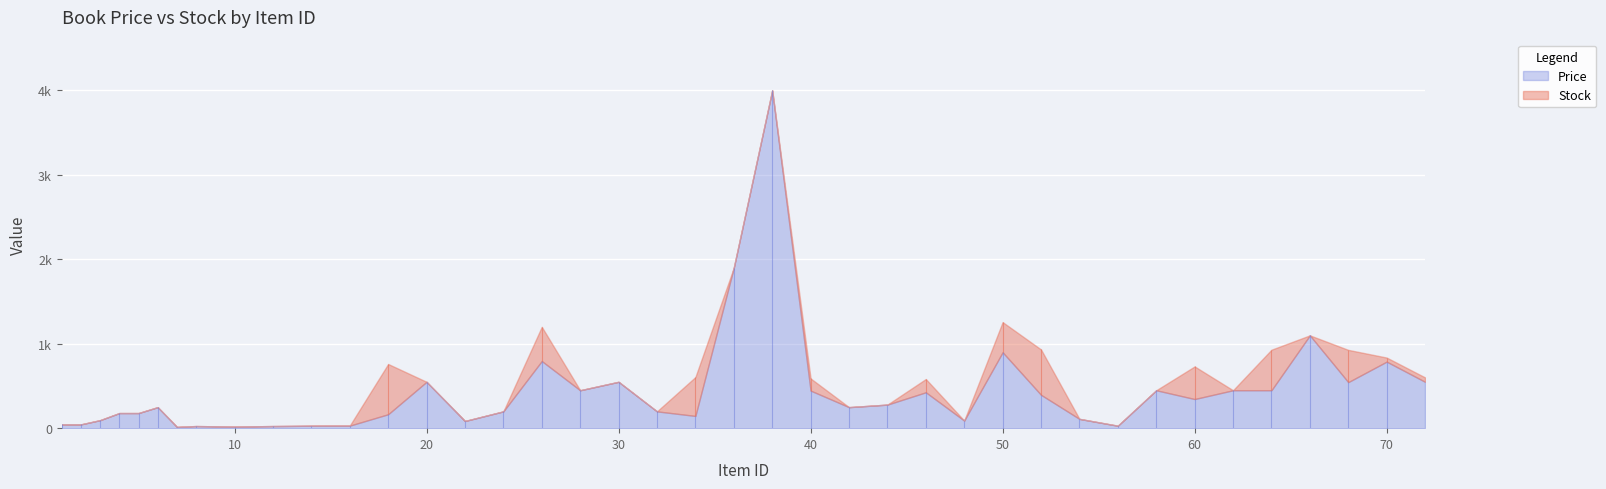

What are all the series names shown in the legend?

Price, Stock